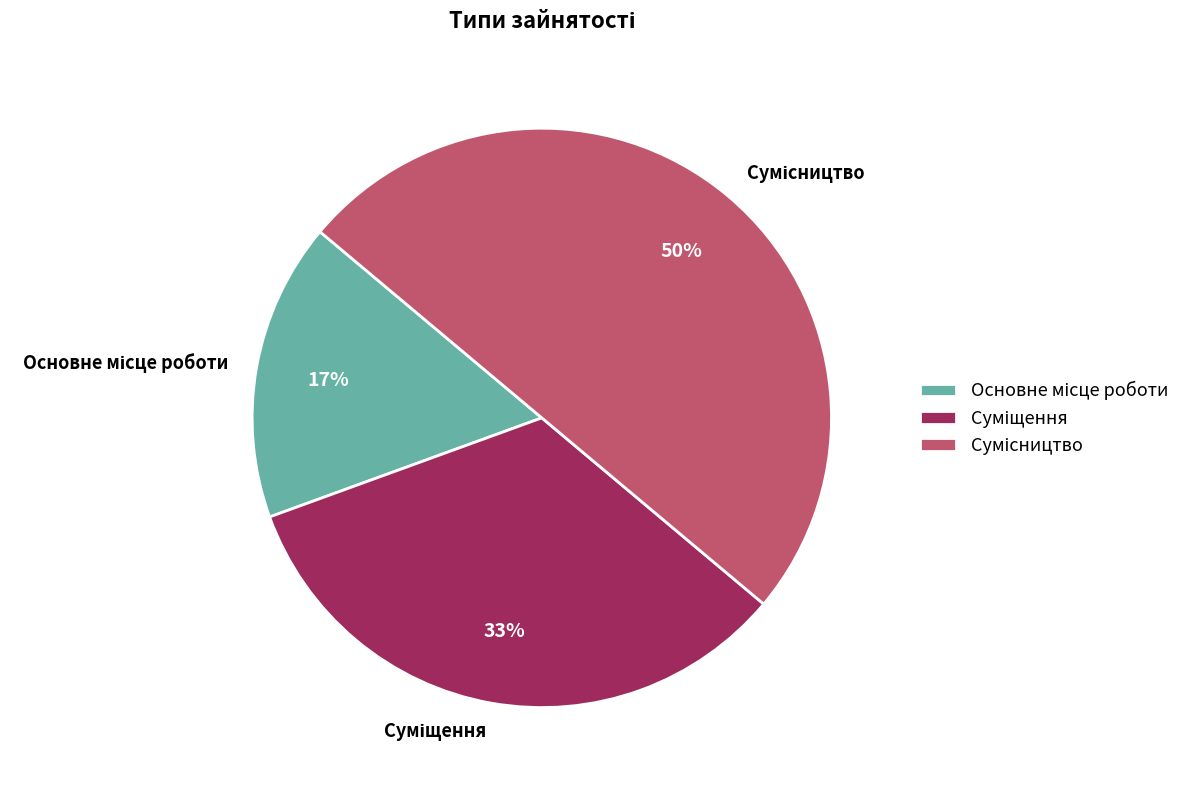

To the nearest percent, what is the difference between the largest and smallest slice percentages?

33%